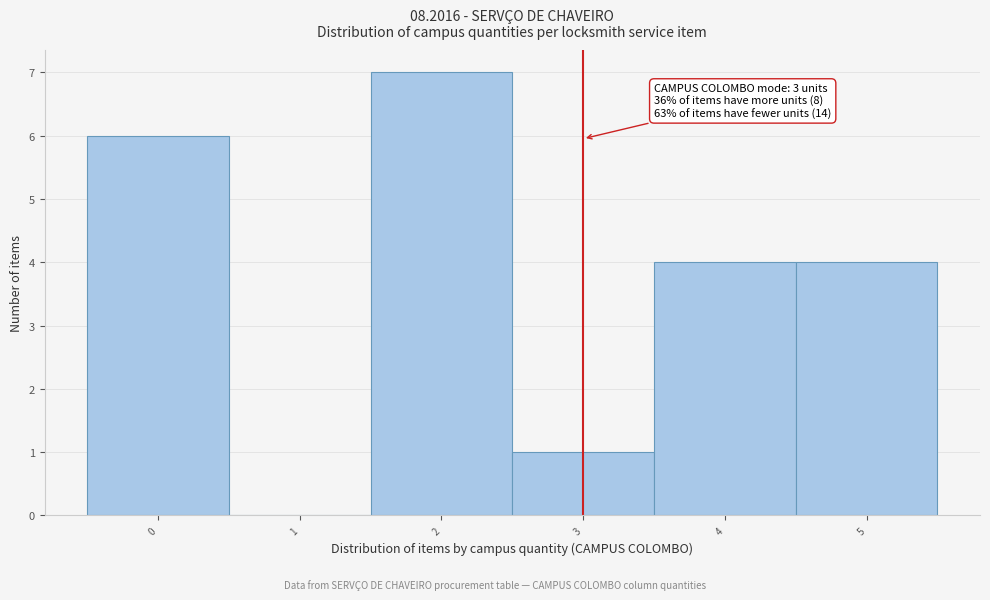

Over which range of the x-axis is the bar tallest?

1.5 to 2.5